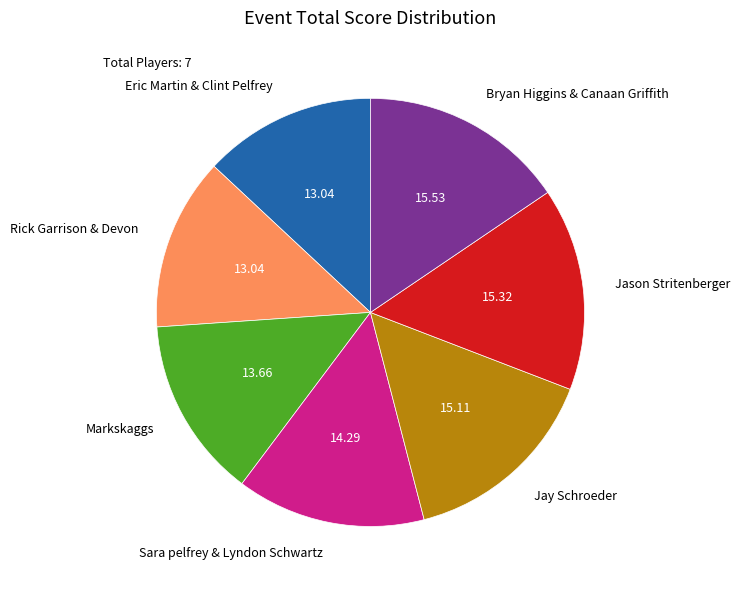

Does any single category account for the majority?

No